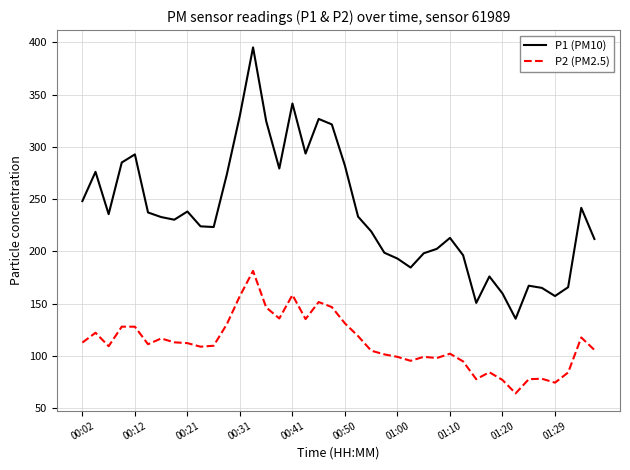

List the series in order of their overall mean, highest first.

P1 (PM10), P2 (PM2.5)